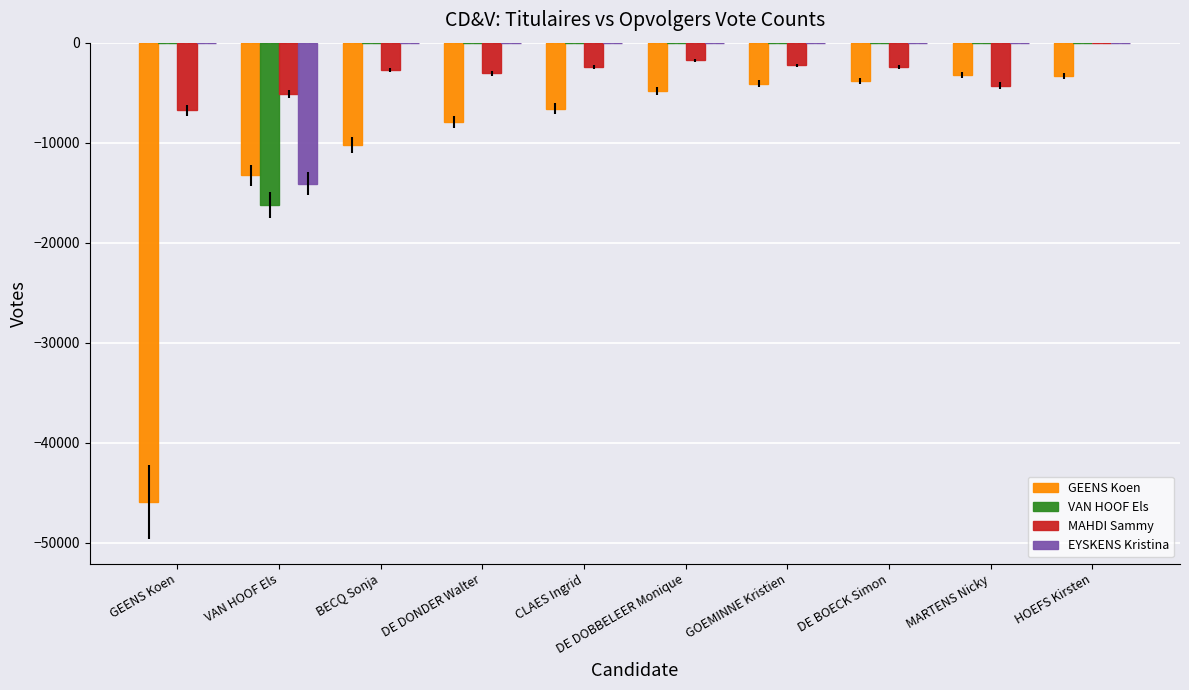

How many groups of bars are there?

10